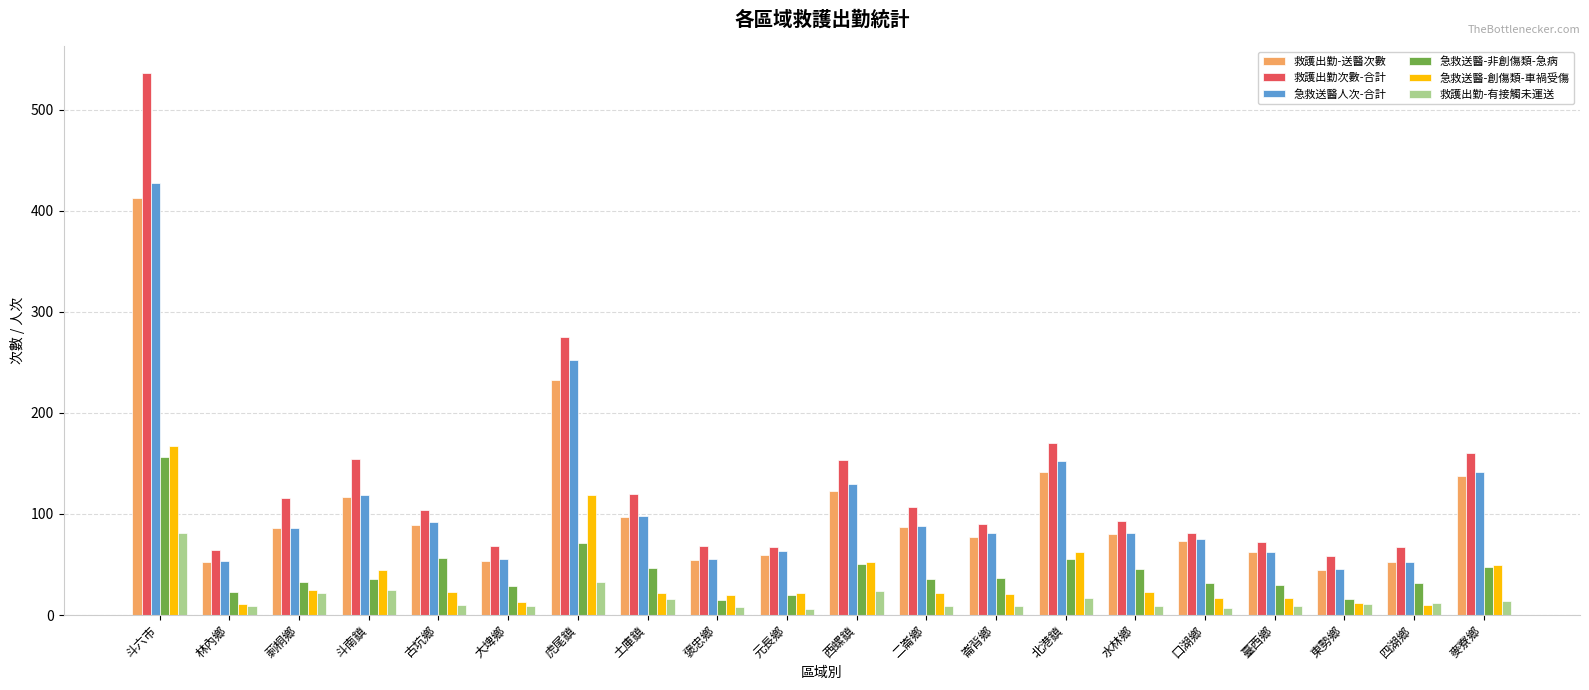

What is the lowest value of the 急救送醫-非創傷類-急病 series?

15